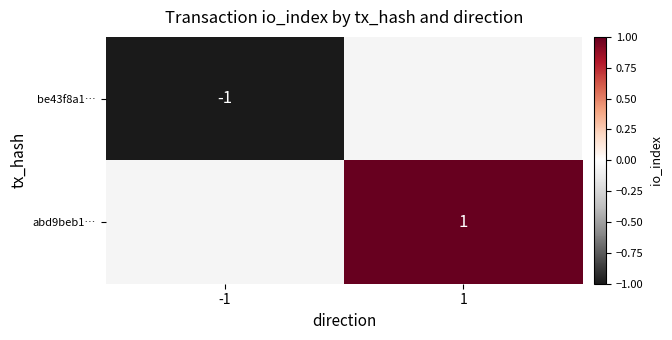

Is it true that be43f8a1… equals -1 at -1?

True